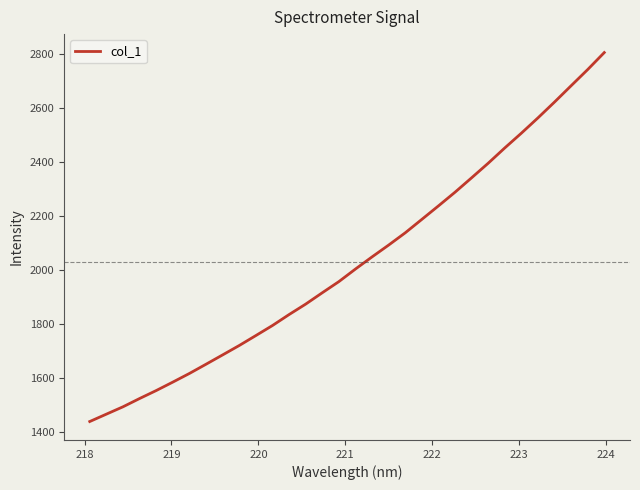

What is the smallest value displayed?

1437.5